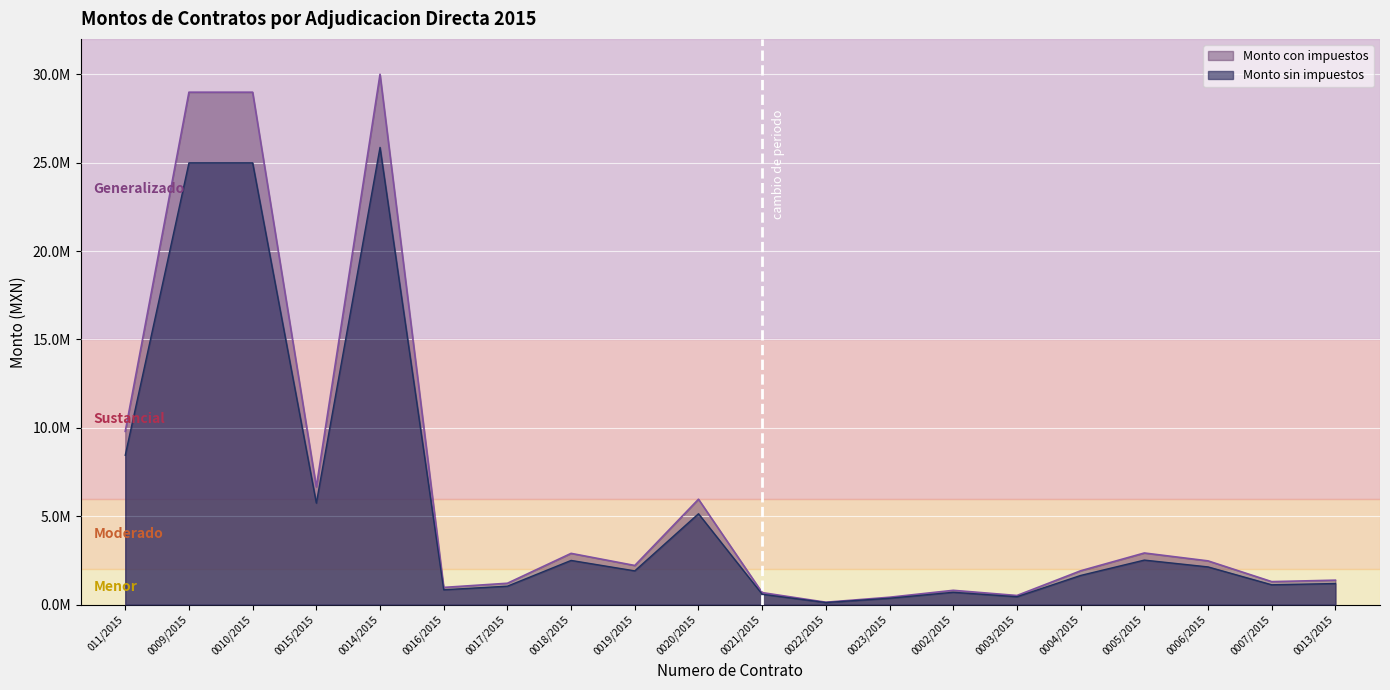

The value of Monto sin impuestos at 0003/2015 is 132790.0. True or false?

False